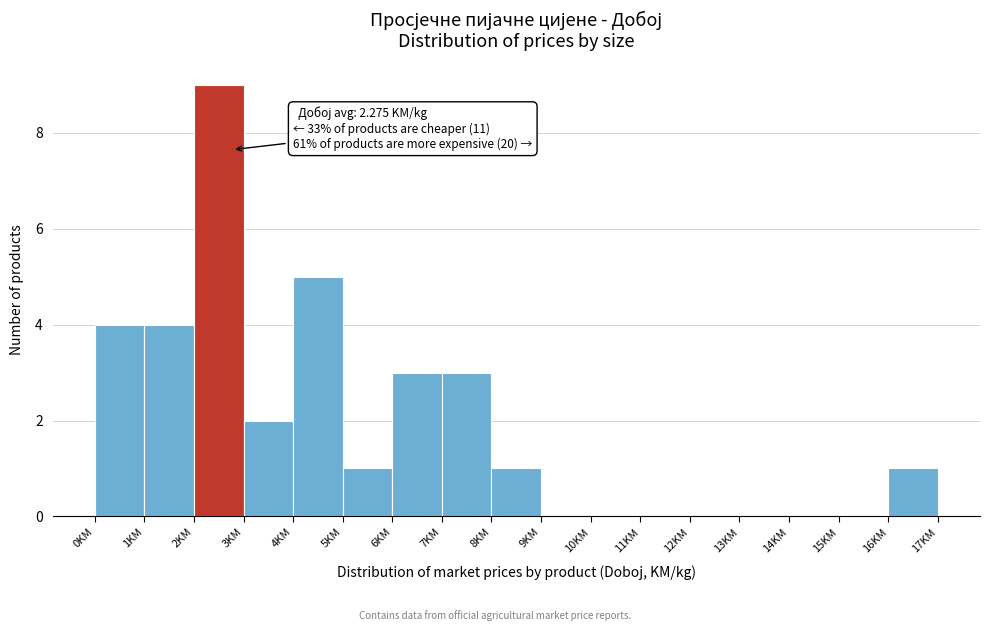

Over which range of the x-axis is the bar tallest?

2 to 3